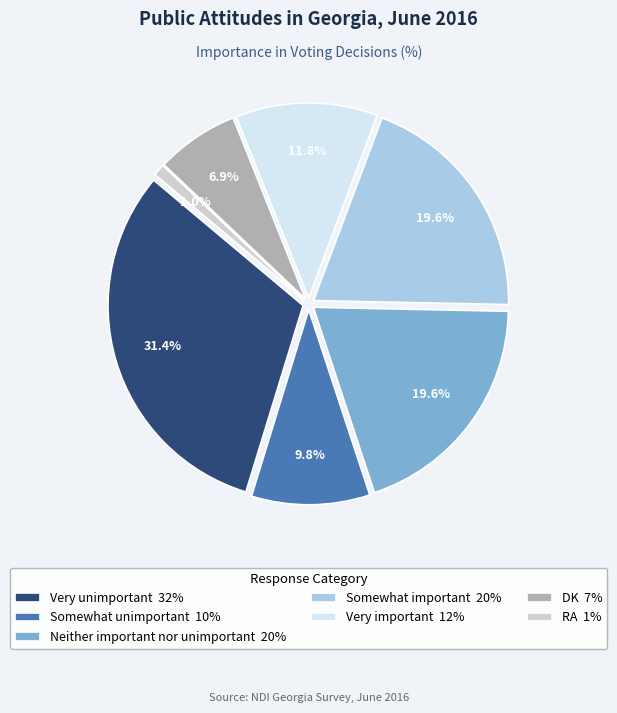

To the nearest percent, what is the difference between the largest and smallest slice percentages?

30%